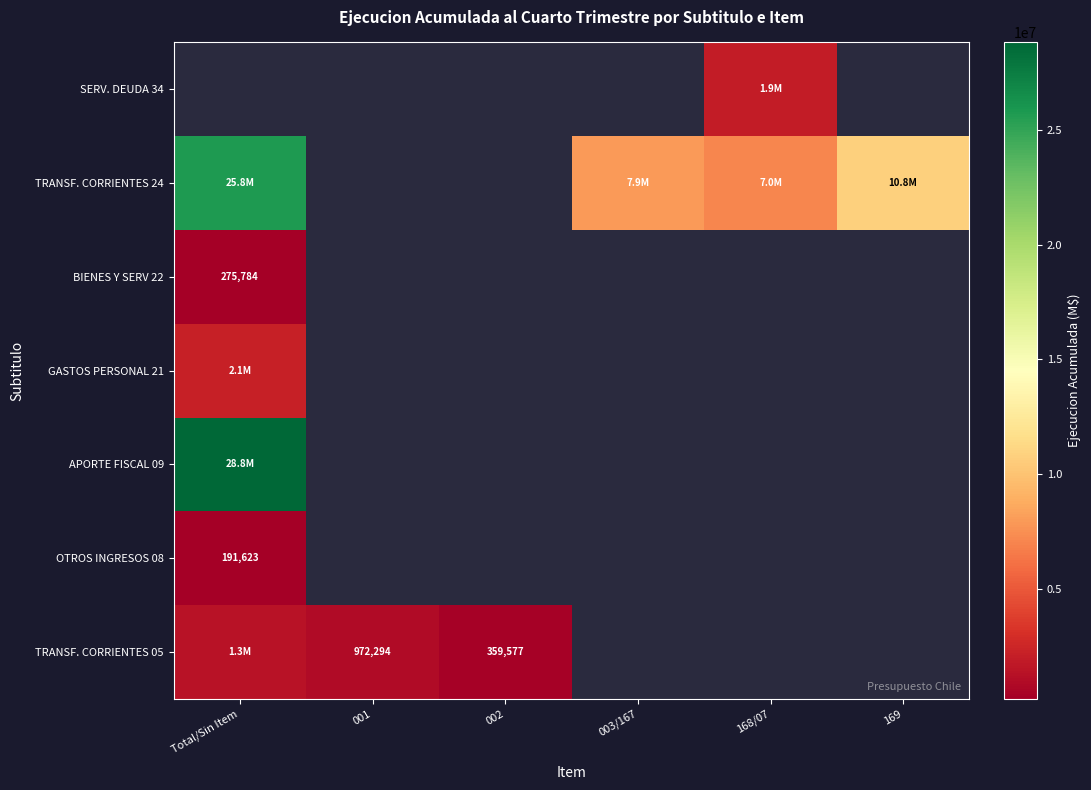

Count the number of categories in the chart.

6